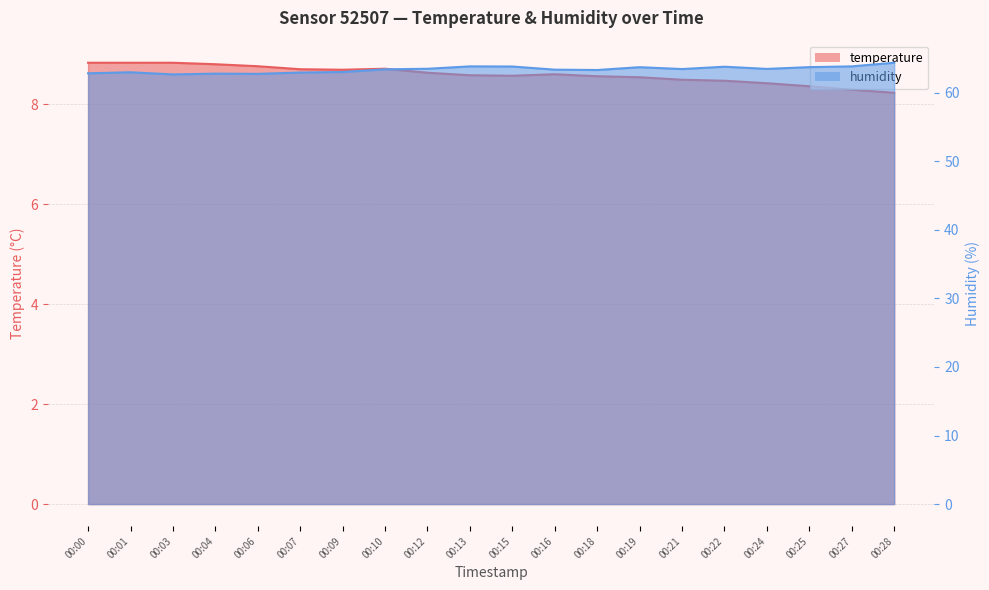

The temperature series shows 8.6 at 00:12. True or false?

True